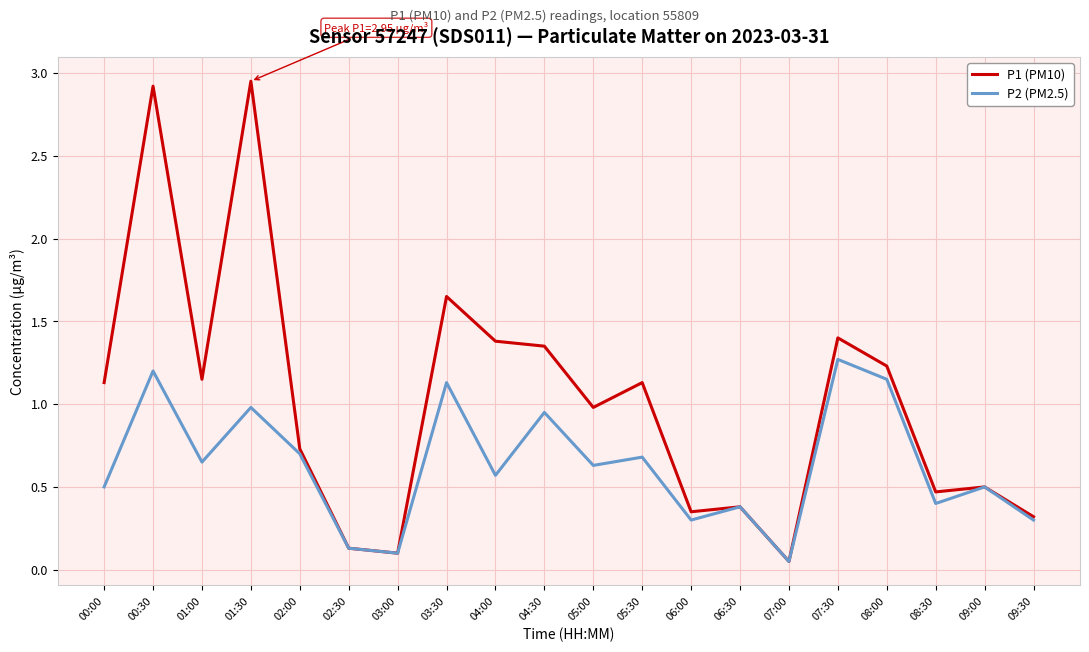

Is the value of P2 (PM2.5) at 07:00 greater than the value of P1 (PM10) at 08:30?

No